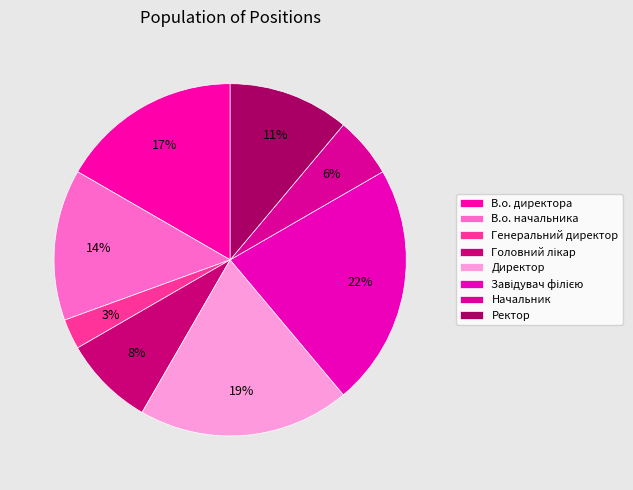

How many segments does this pie chart have?

8